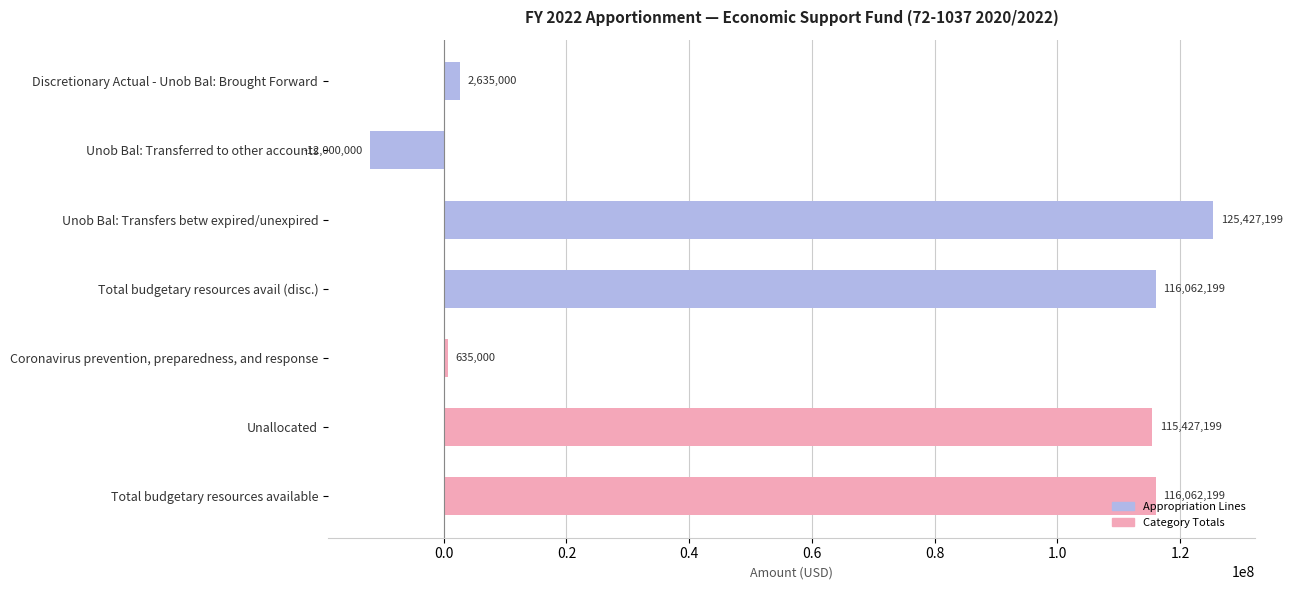

What is the difference between the second highest and minimum values?

128062199